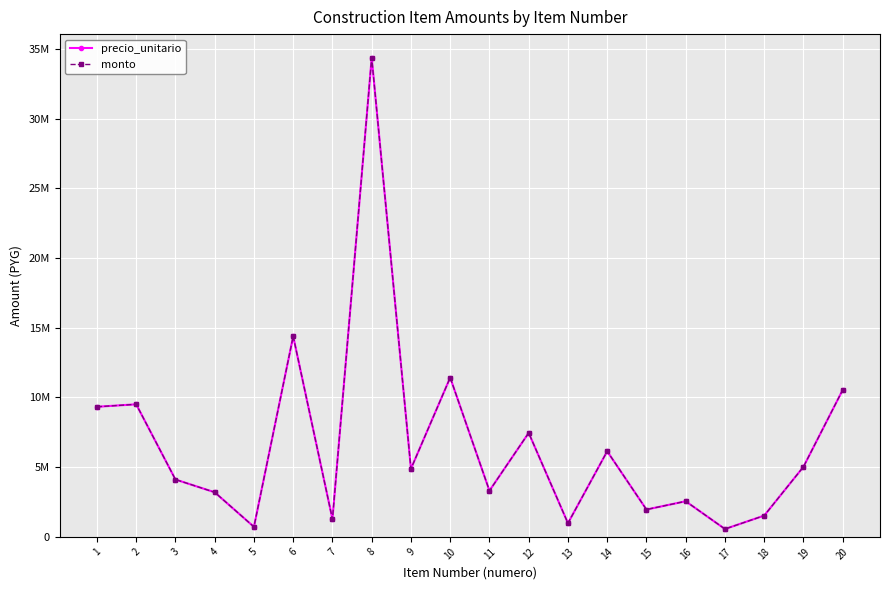

Does the chart have visible grid lines?

Yes